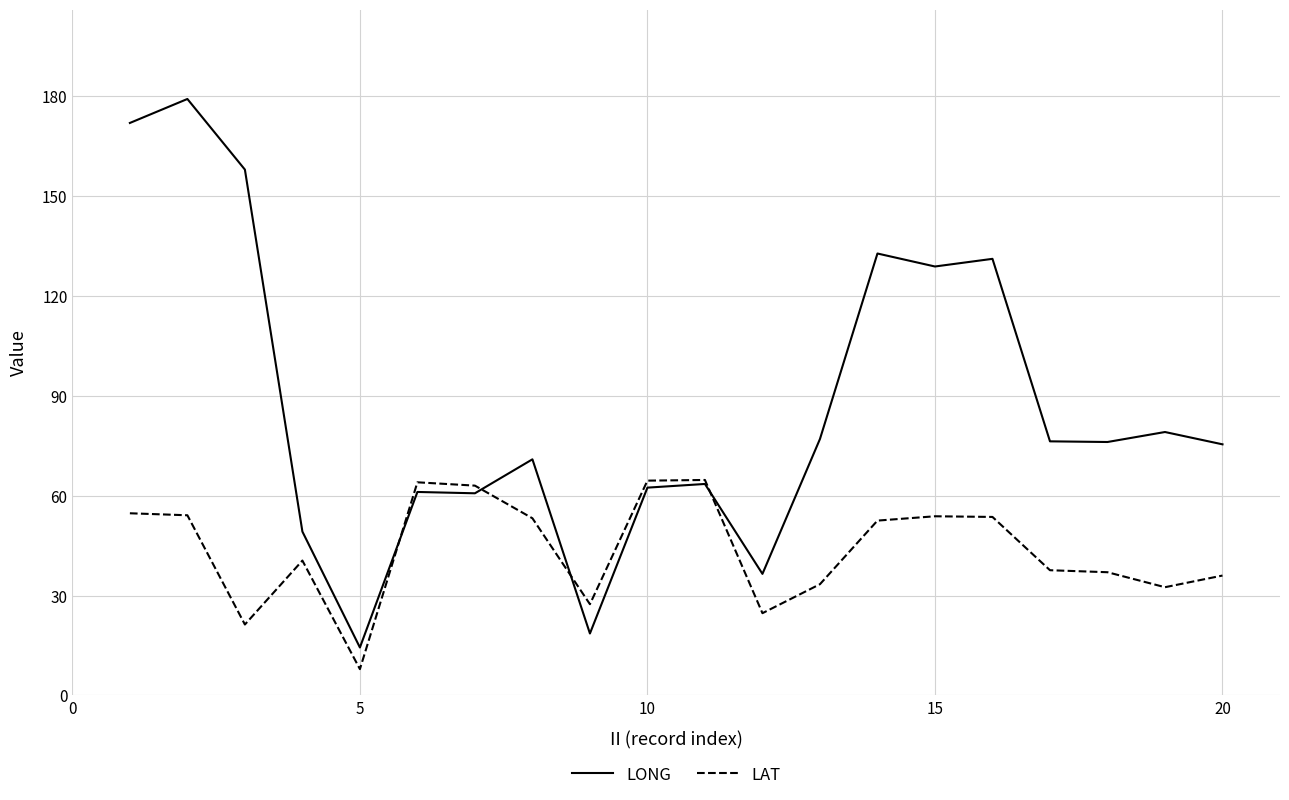

List the series in order of their peak value, highest first.

LONG, LAT